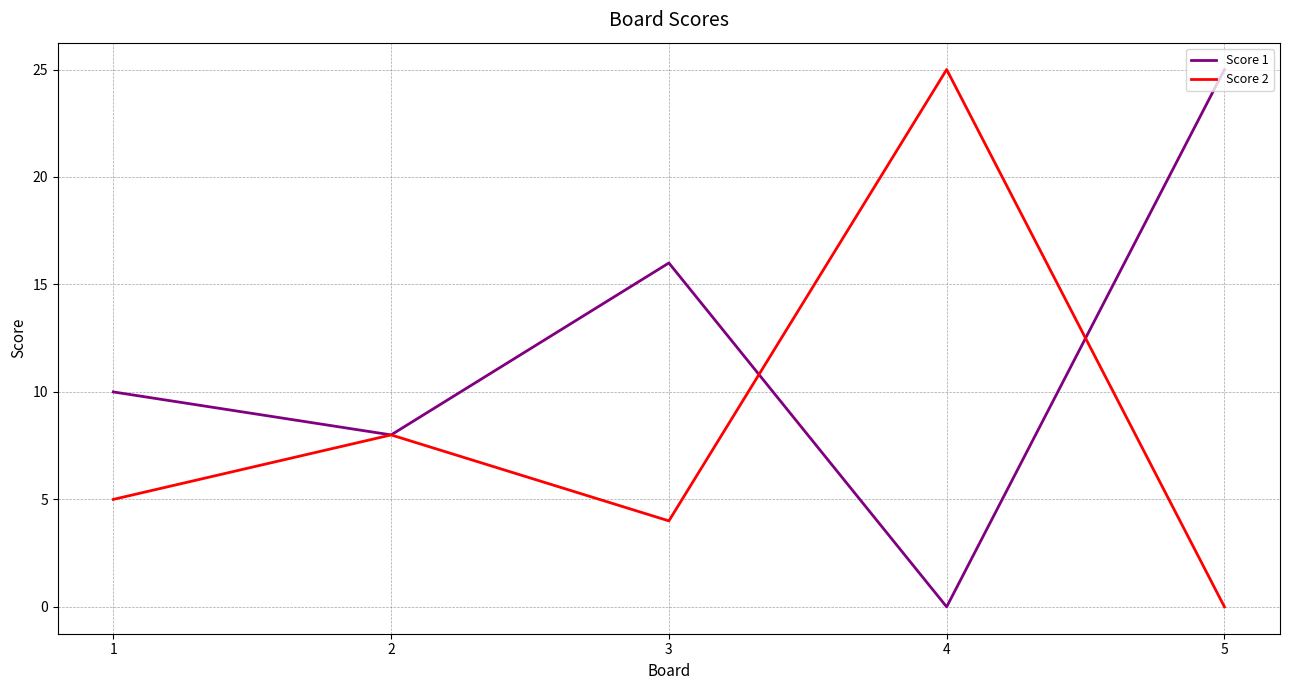

What is the difference between the maximum and minimum values in the Score 1 series?

25